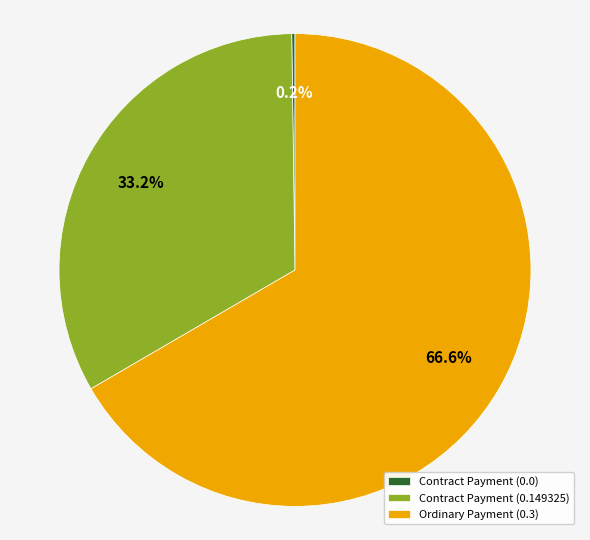

What is the largest slice in the pie chart?

Ordinary Payment (0.3)